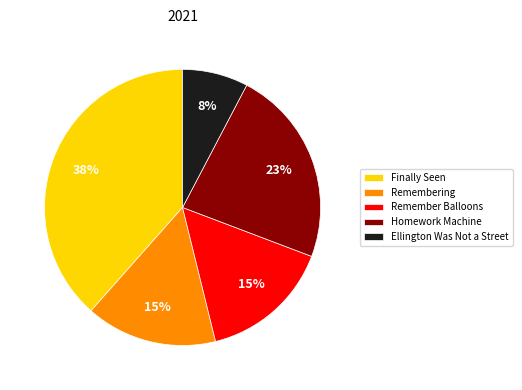

To the nearest percent, what is the combined percentage of Ellington Was Not a Street and Finally Seen?

46%